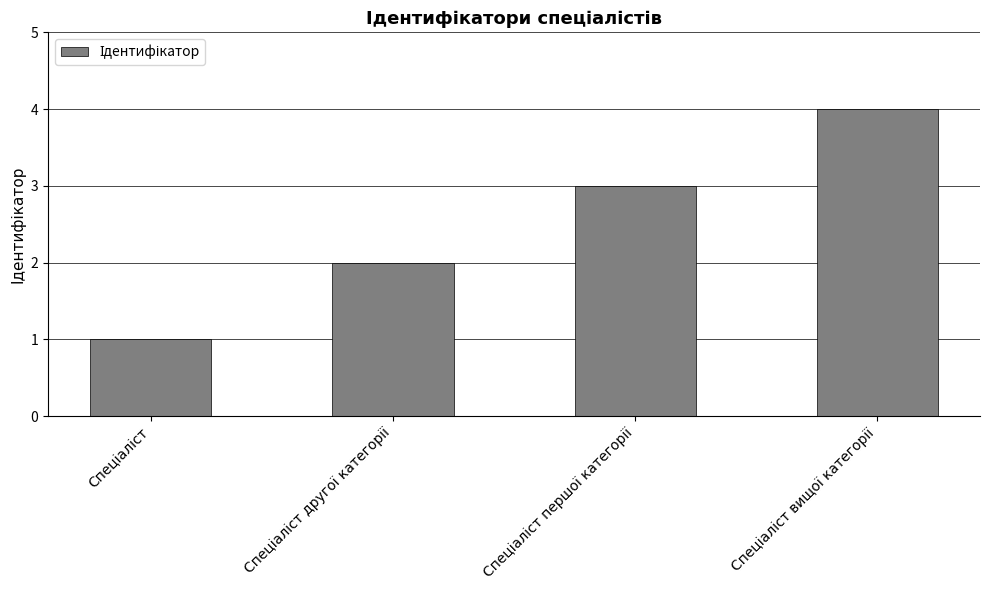

What is the maximum value shown in the chart?

4